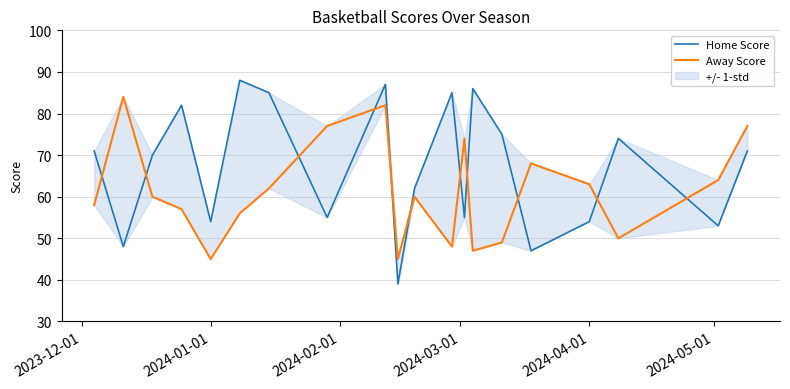

Count the number of data series in this chart.

2